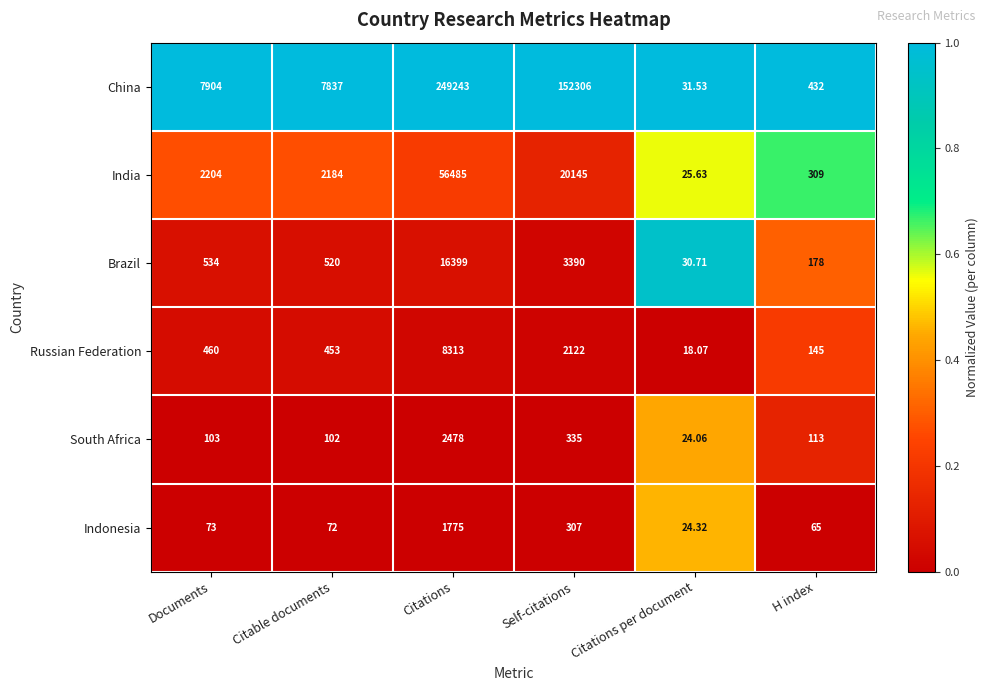

Count the number of data series in this chart.

6